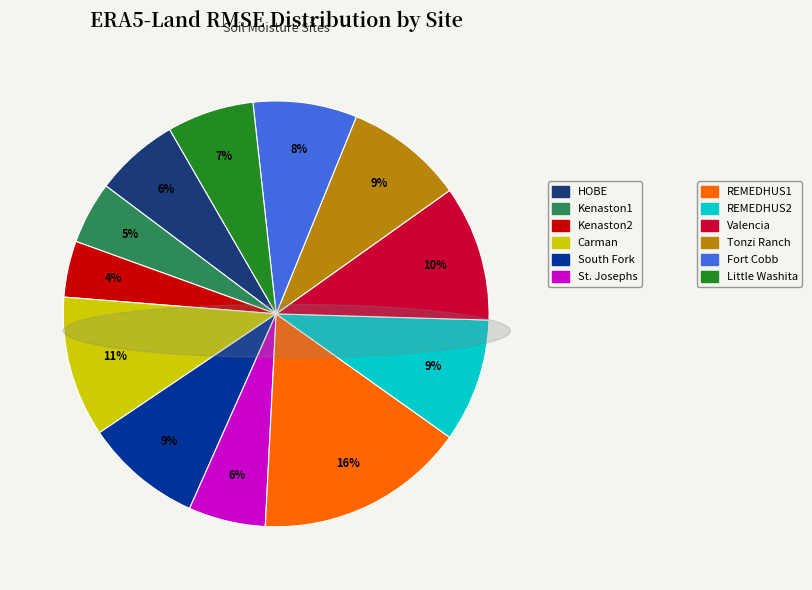

Rank the categories by value from highest to lowest.

REMEDHUS1, Carman, Valencia, REMEDHUS2, Tonzi Ranch, South Fork, Fort Cobb, Little Washita, HOBE, St. Josephs, Kenaston1, Kenaston2